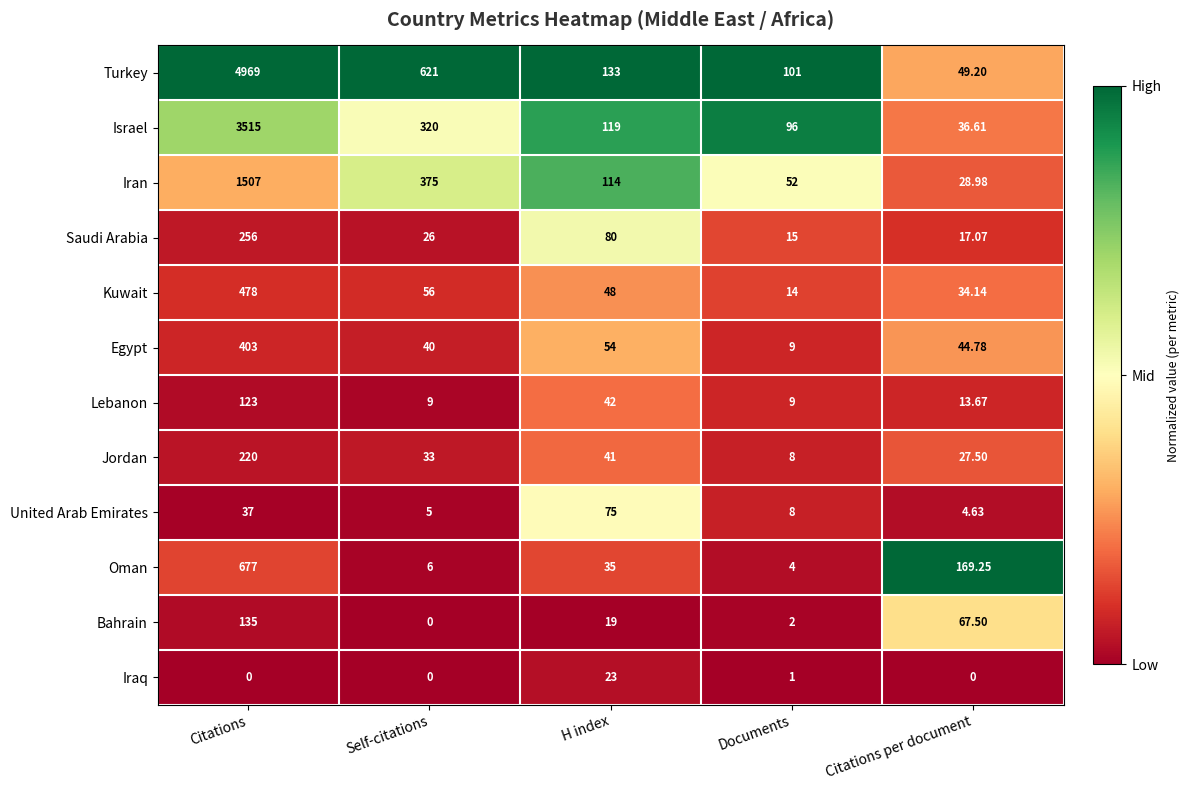

What is the total value across all series at Citations?

12320.0